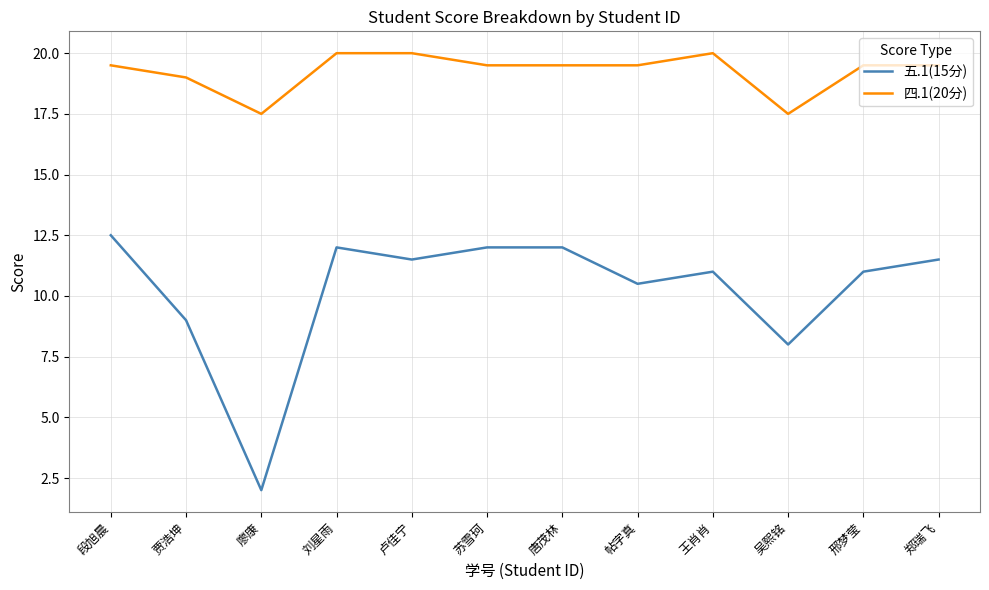

At 贾浩坤, list the series in order from smallest to largest.

五.1(15分), 四.1(20分)